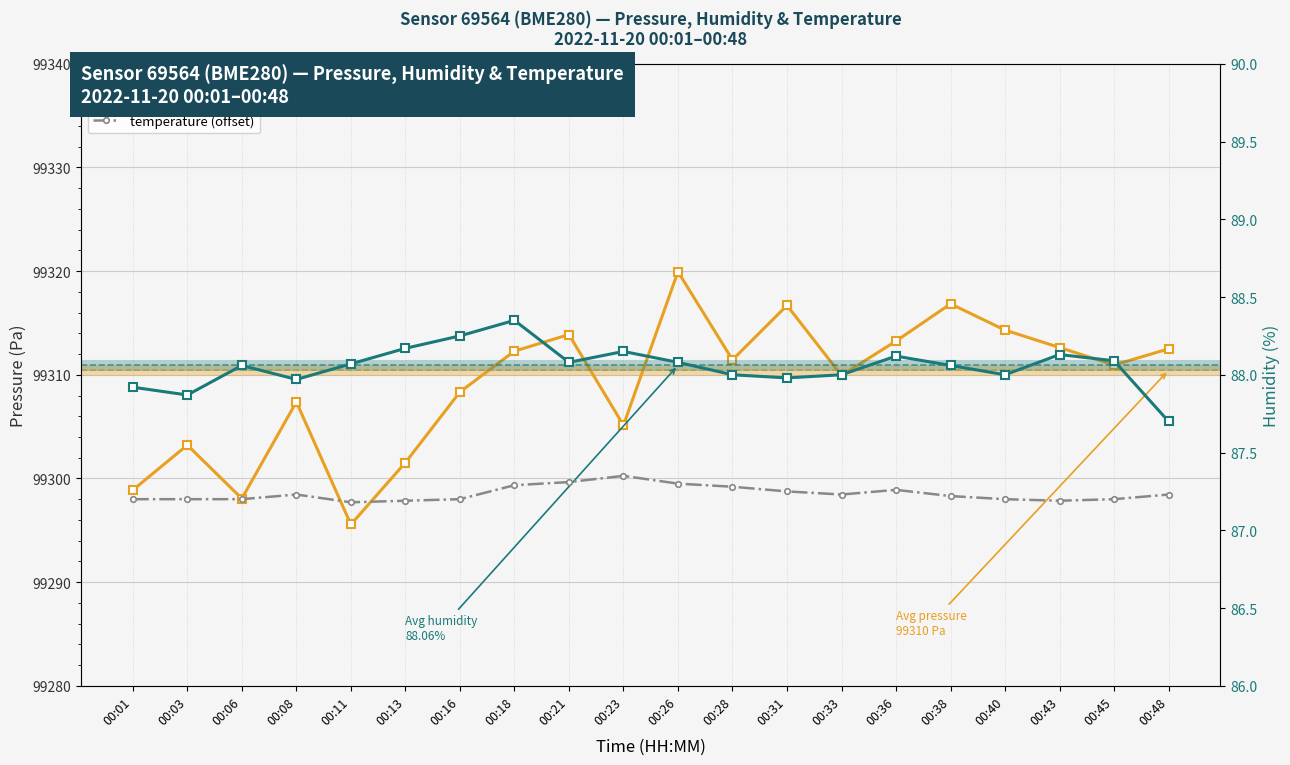

At which category is the sum across all series the highest?

00:26